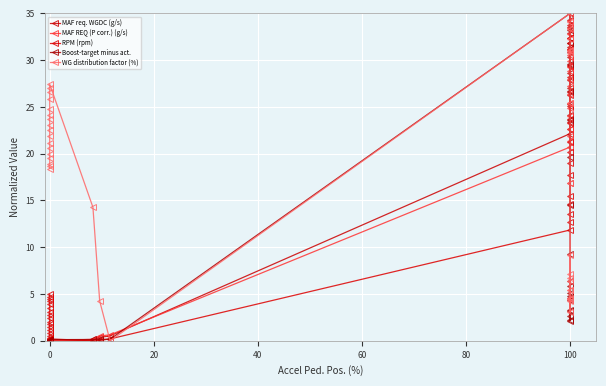

How many lines are shown in the chart?

5